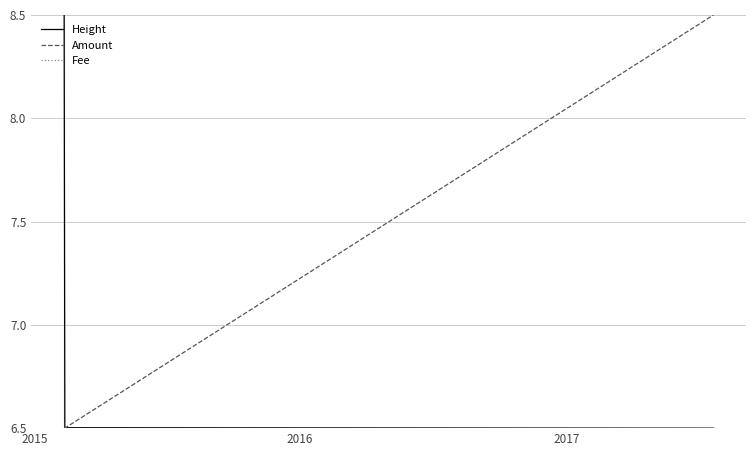

What is the maximum value shown in the chart?

8.5